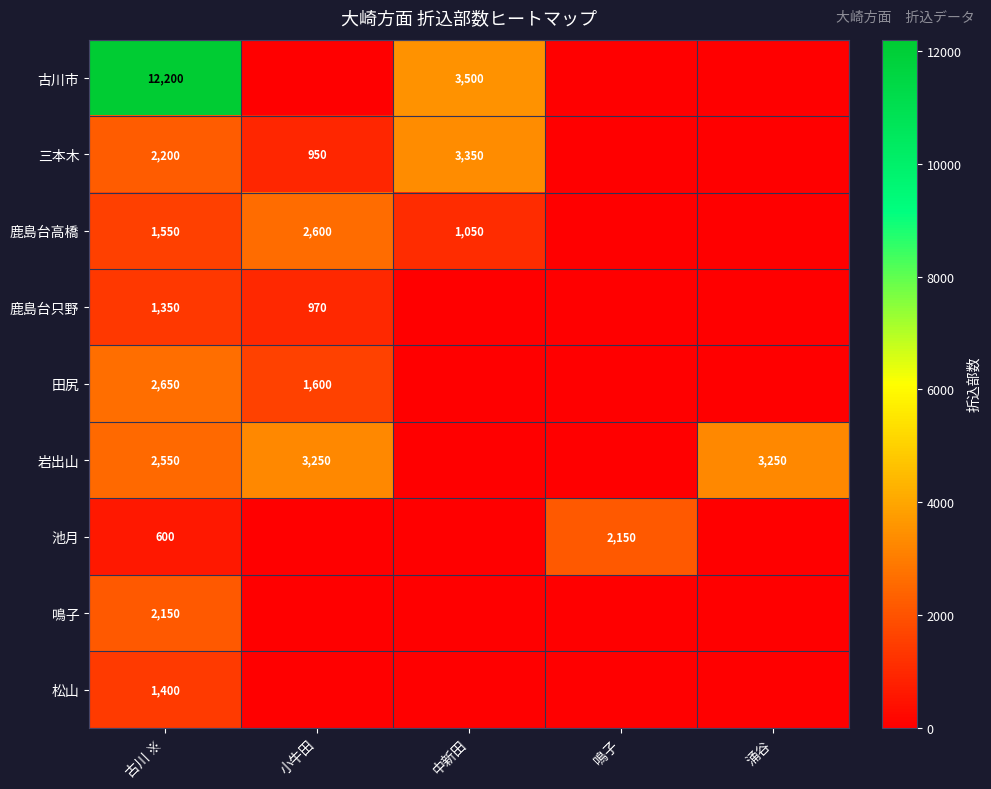

What is the total value across all series at 古川 ※?

26650